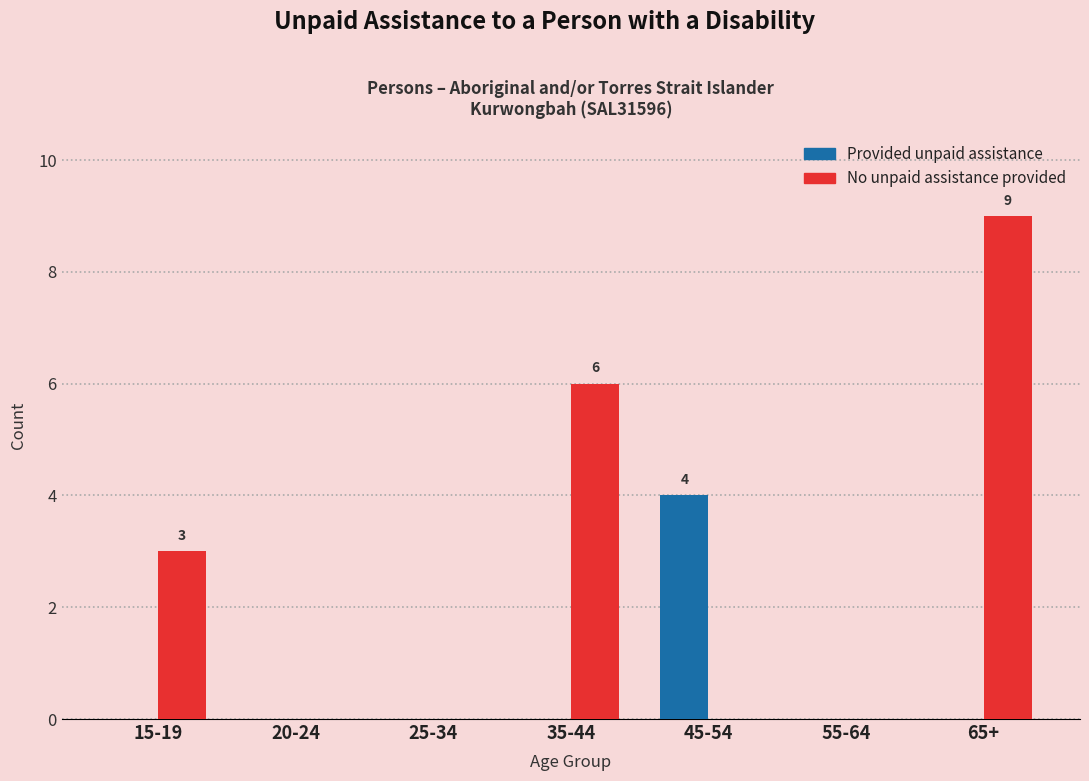

Which series has the widest spread of values?

No unpaid assistance provided